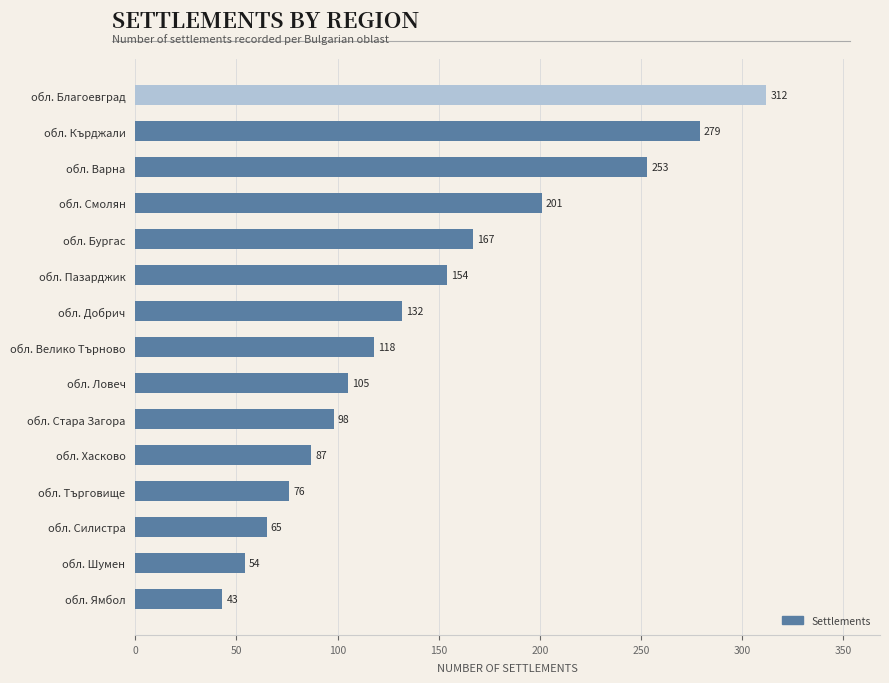

What is the ratio of the value at обл. Кърджали to the value at обл. Ямбол?

6.5